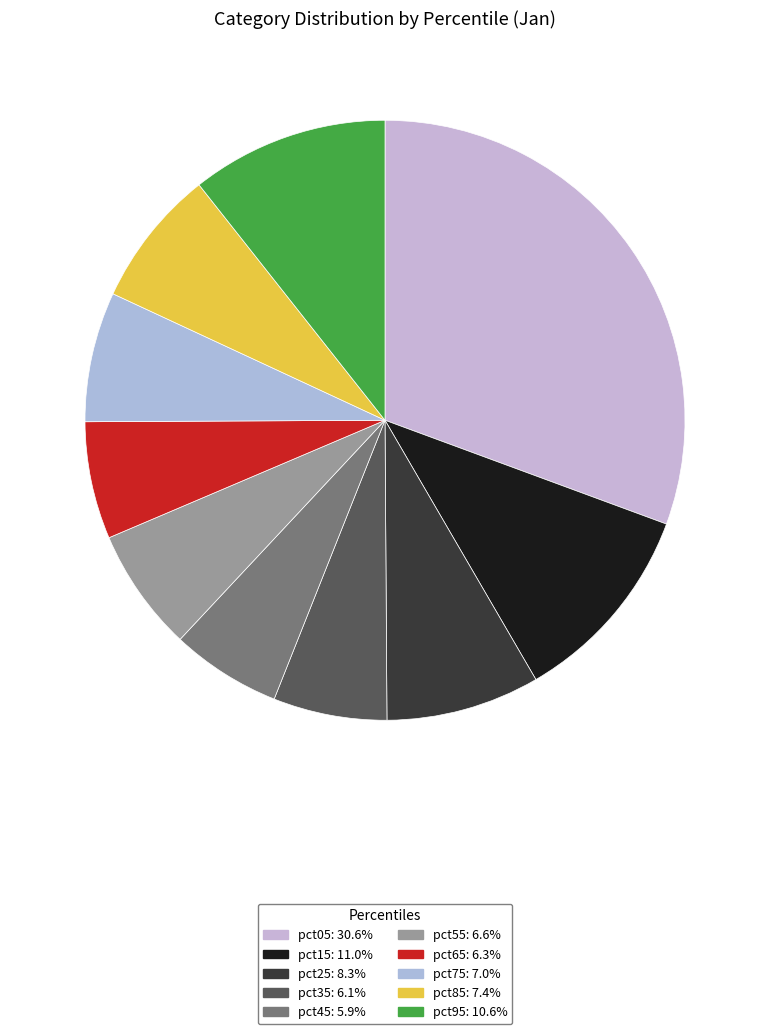

Count the number of slices in the pie.

10